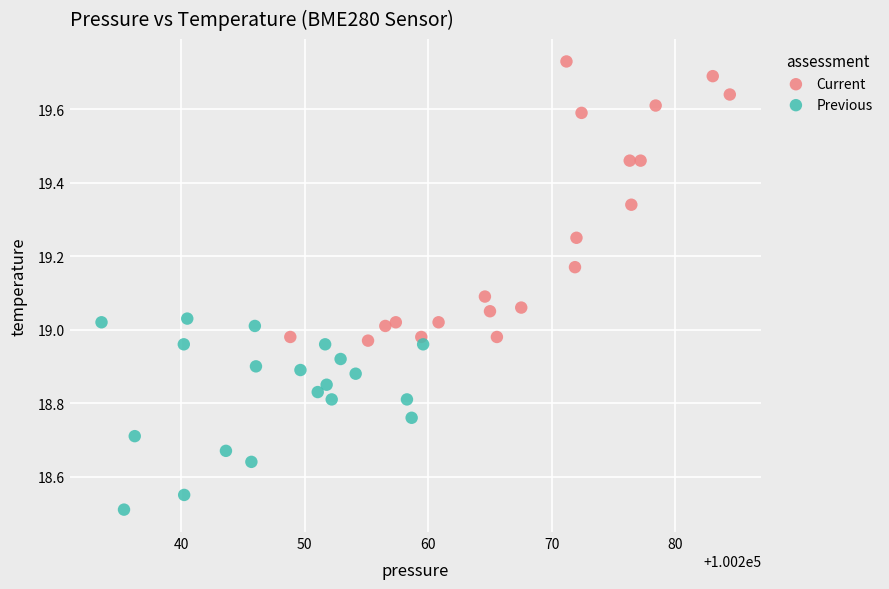

Which series reaches the maximum Y coordinate?

Current